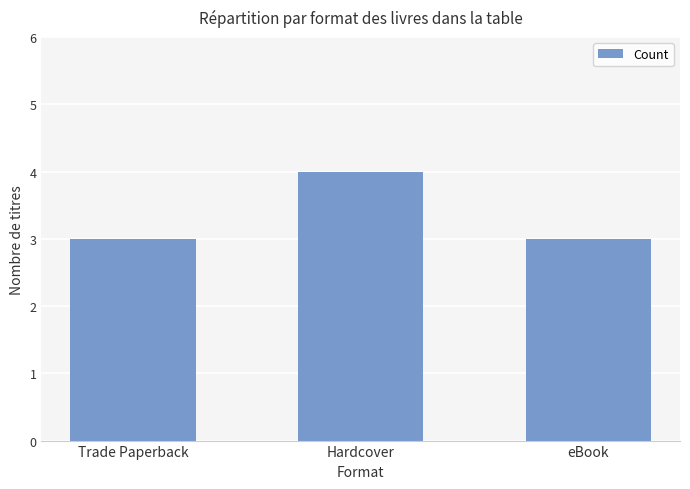

What is the label of the 3rd bar from the right?

Trade Paperback